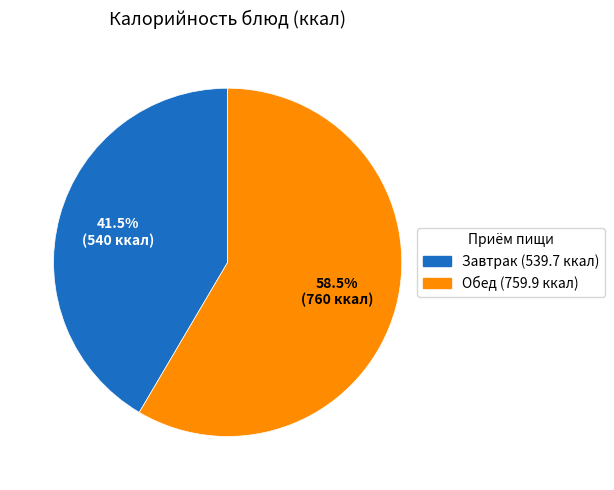

Is there any slice that represents more than half of the pie?

Yes